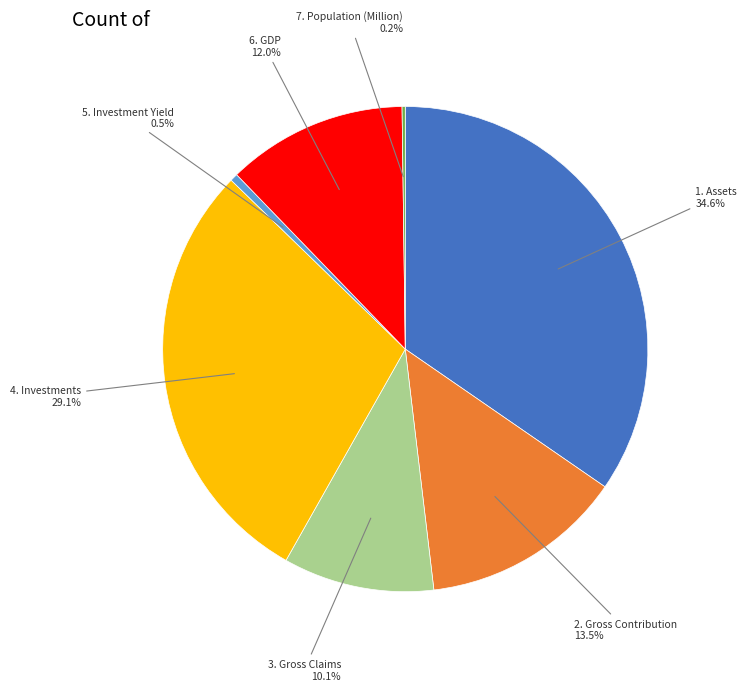

Is there a majority slice in this chart?

No